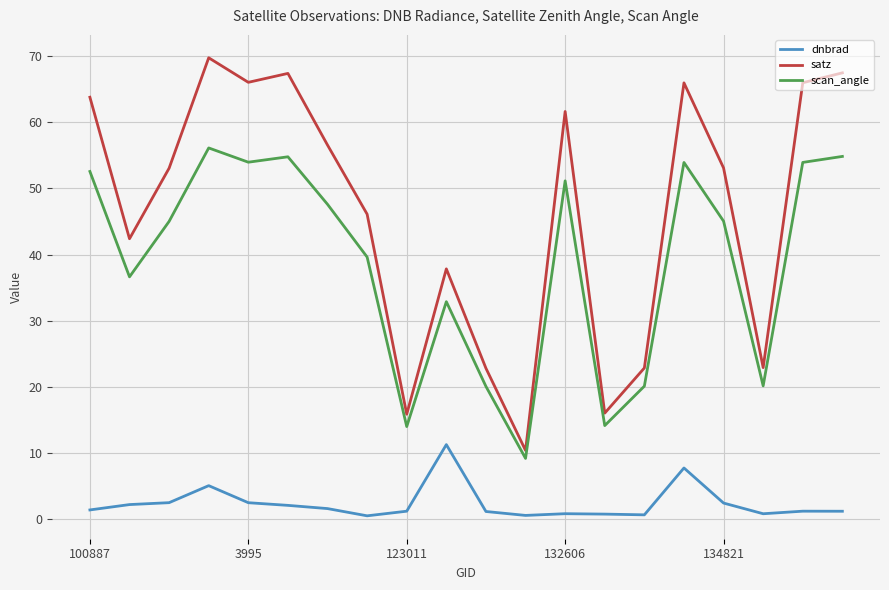

True or false: dnbrad and satz cross at least once.

False